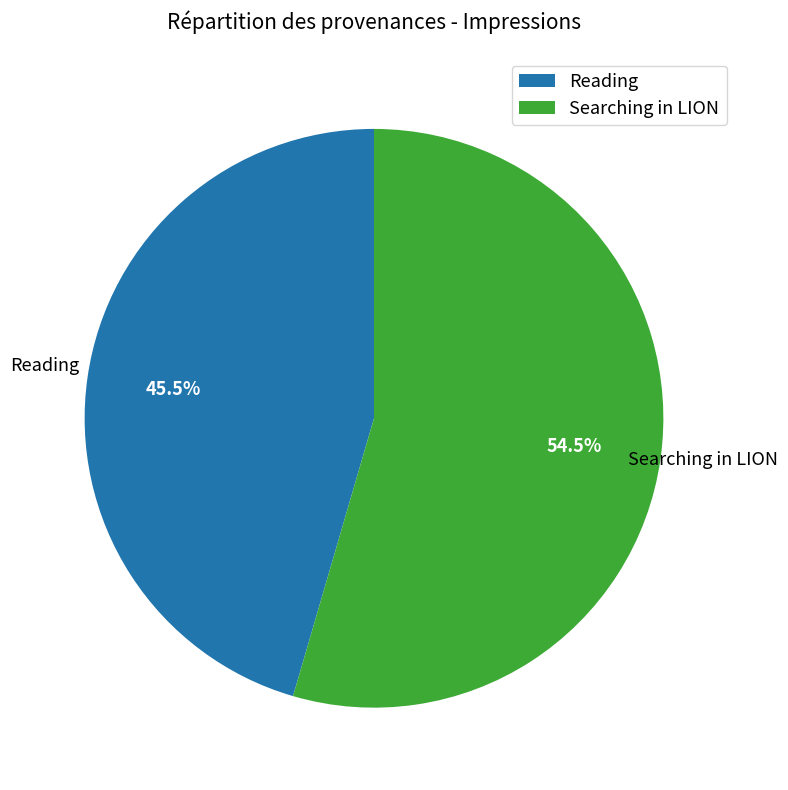

What is the smallest slice in the pie chart?

Reading